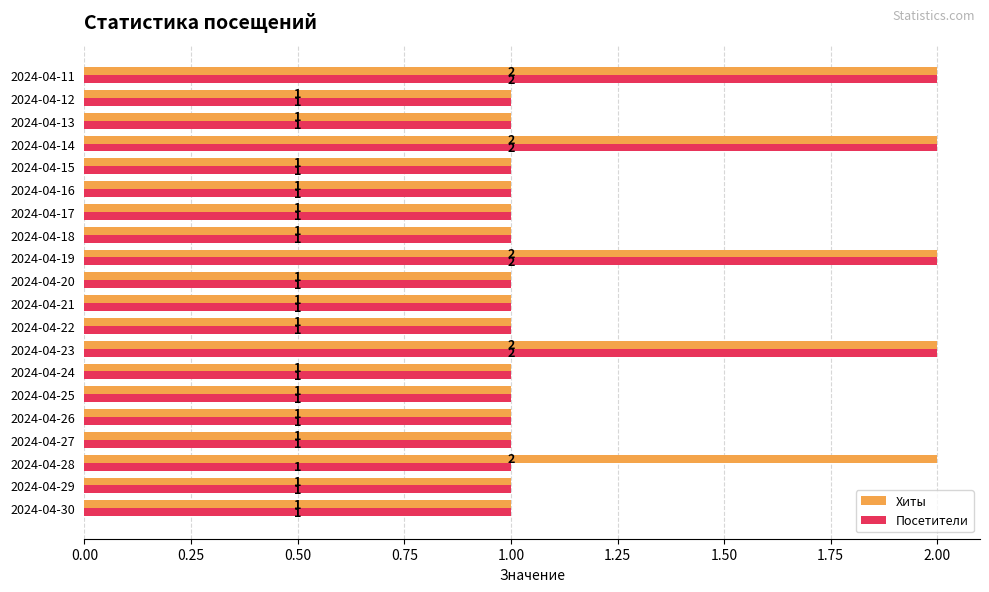

What is the total value across all series at 2024-04-19?

4